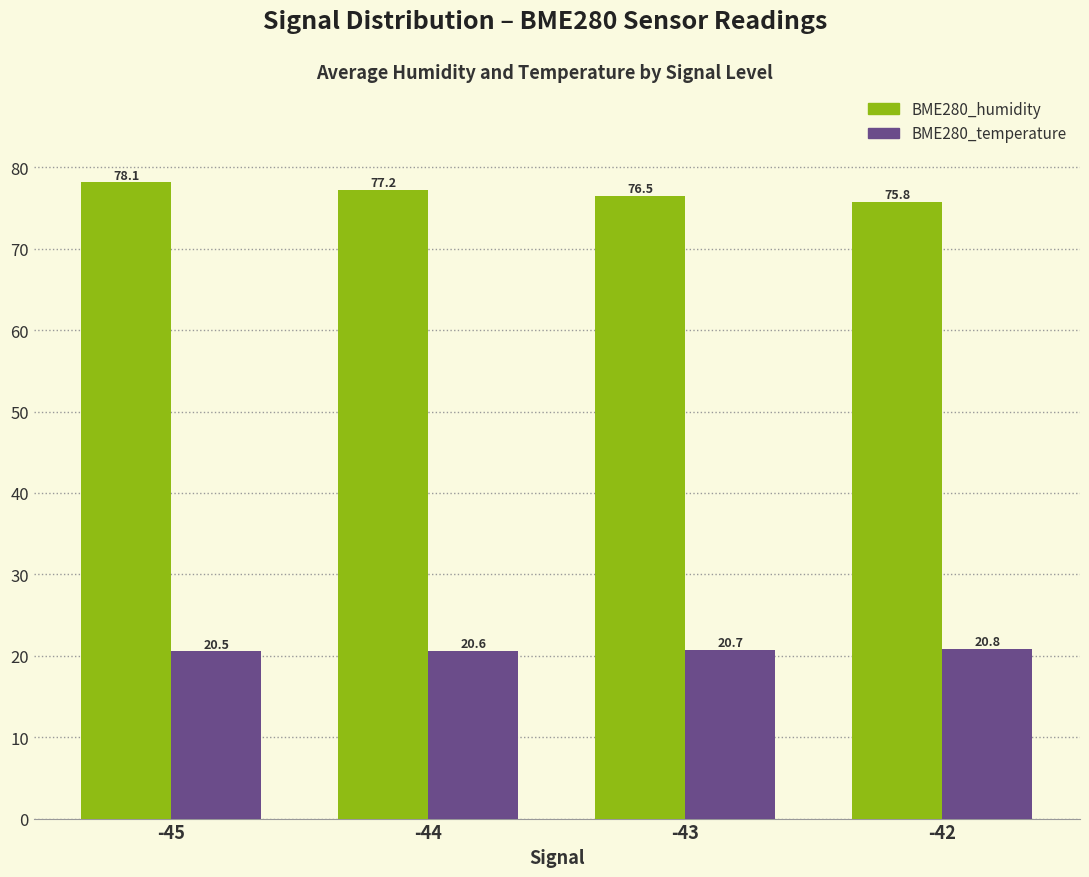

At which label does BME280_humidity first exceed 77?

-45